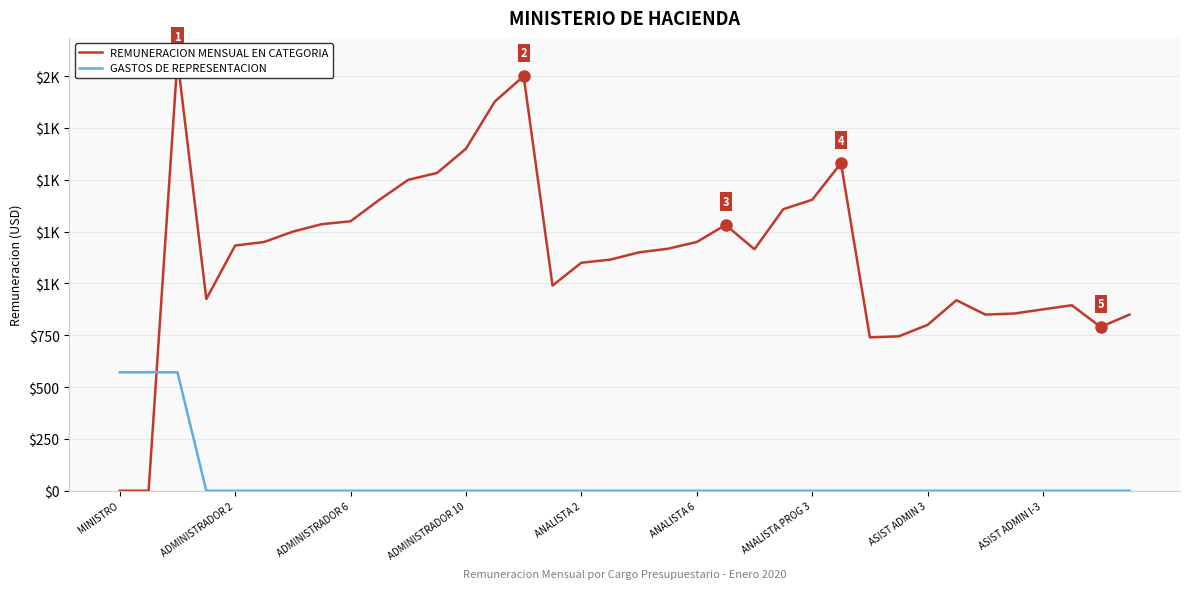

What is the total value across all series at MINISTRO?

571.4